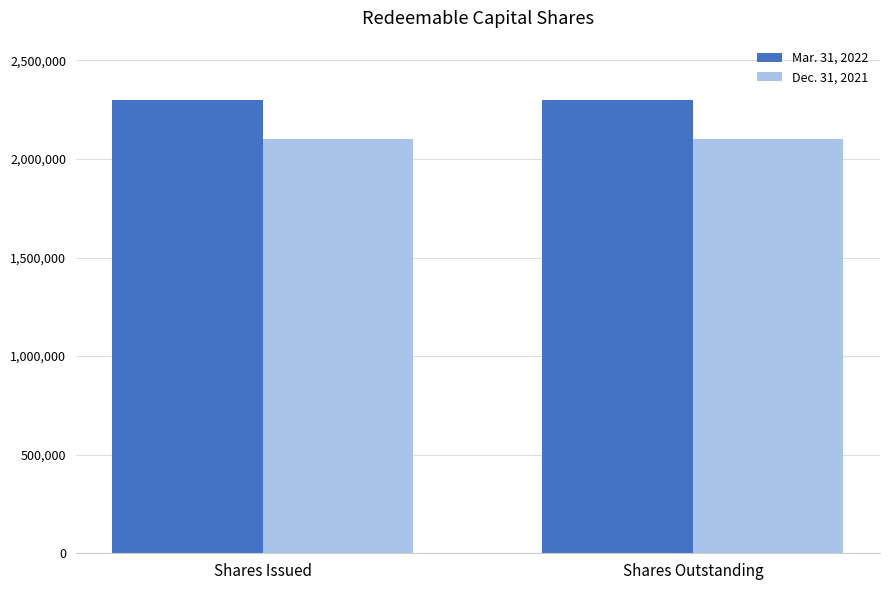

Is the value of Dec. 31, 2021 at Shares Outstanding greater than the value of Mar. 31, 2022 at Shares Issued?

No